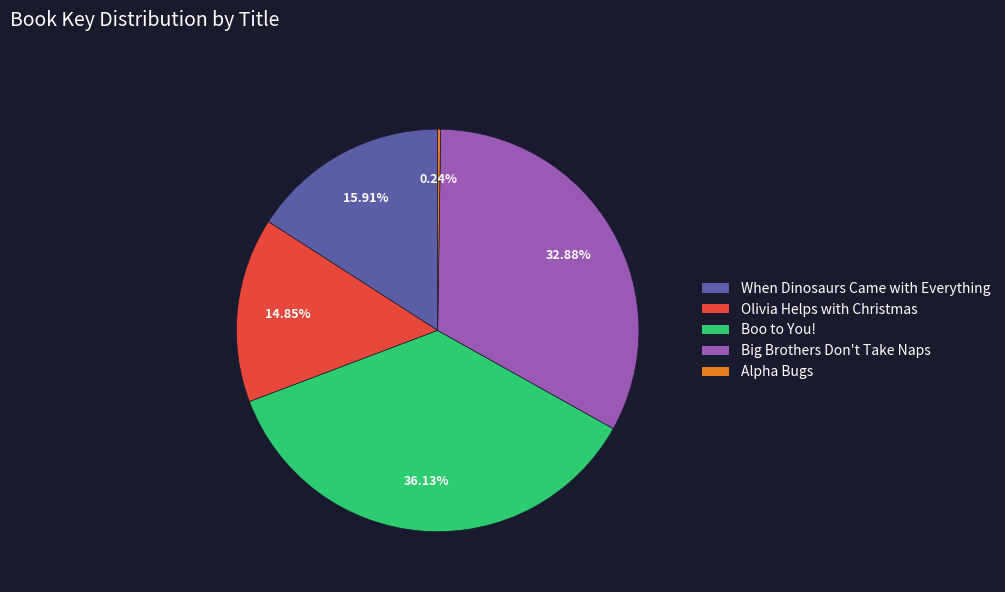

Which has a higher value, Olivia Helps with Christmas or Boo to You!?

Boo to You!